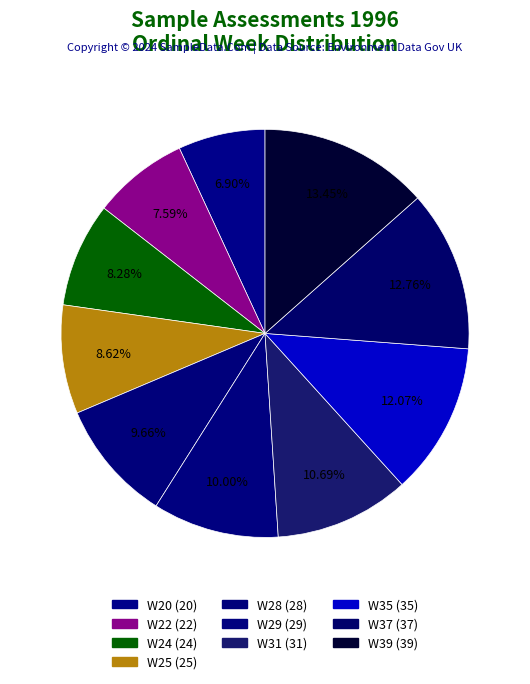

How many segments does this pie chart have?

10